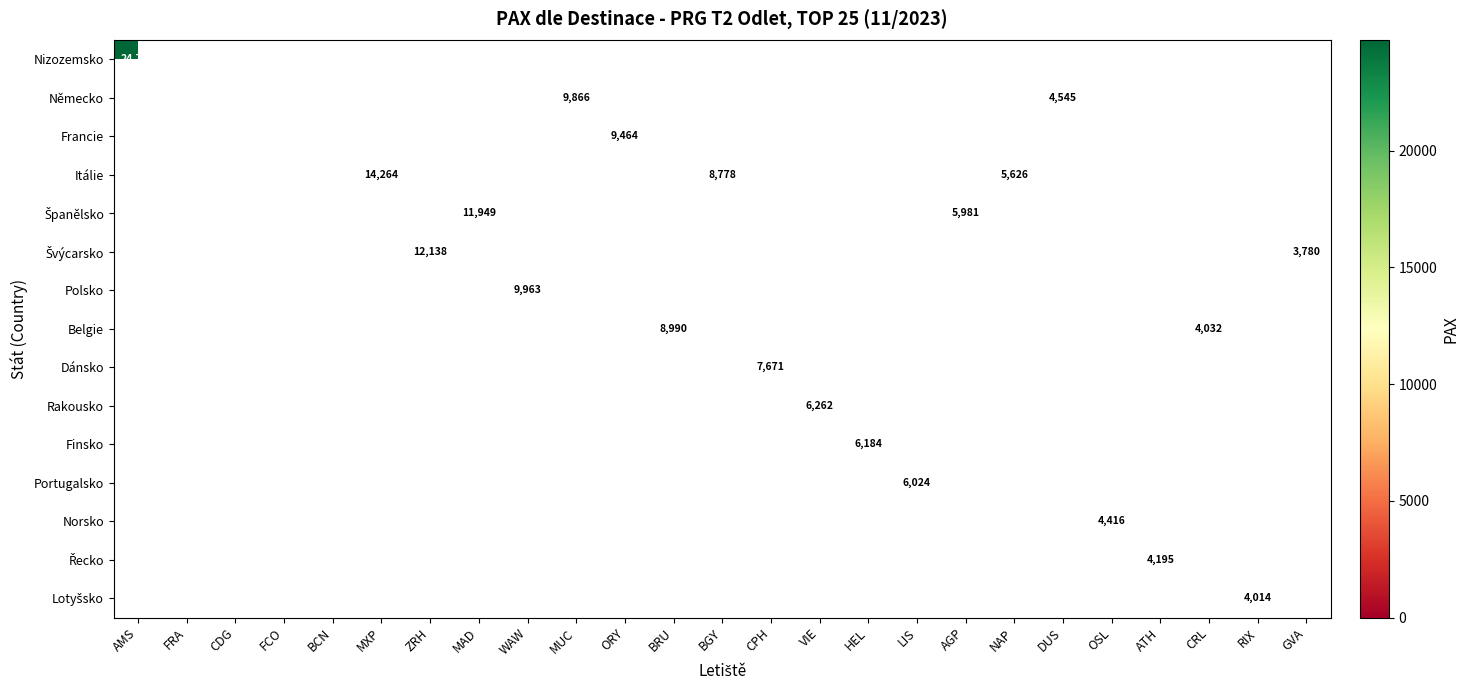

Between AMS and ATH, which series saw the biggest shift?

Nizozemsko